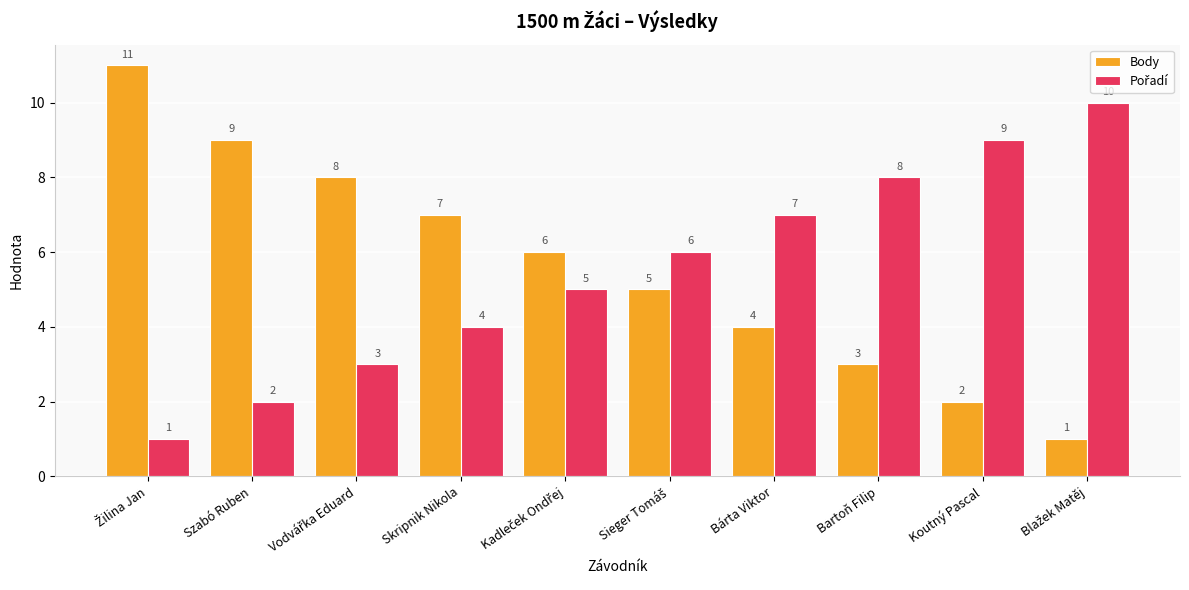

What is the approximate value of Body at Szabó Ruben, to the nearest 10?

10